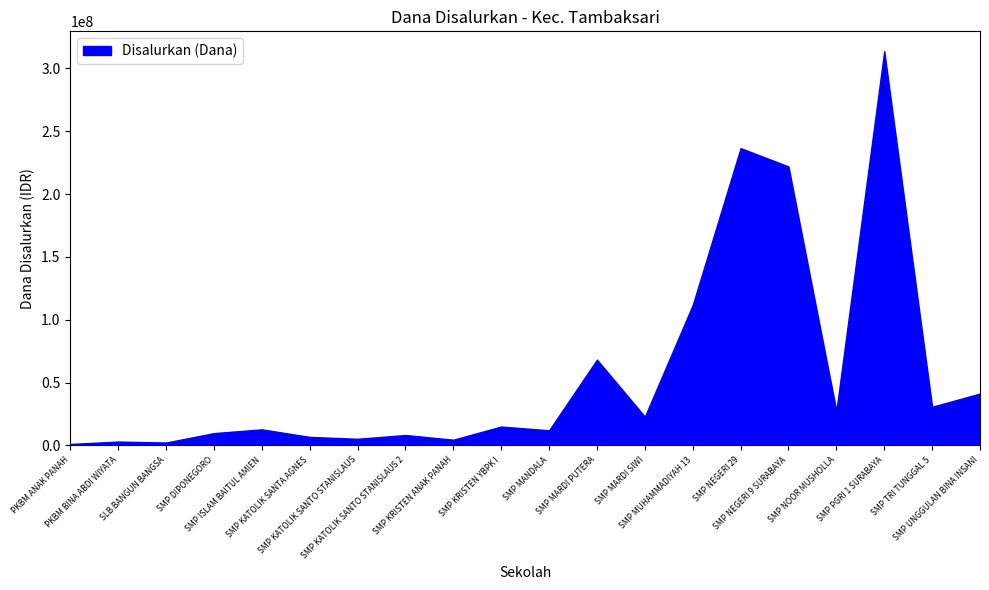

What is the label of the 11th point from the right?

SMP KRISTEN YBPK I